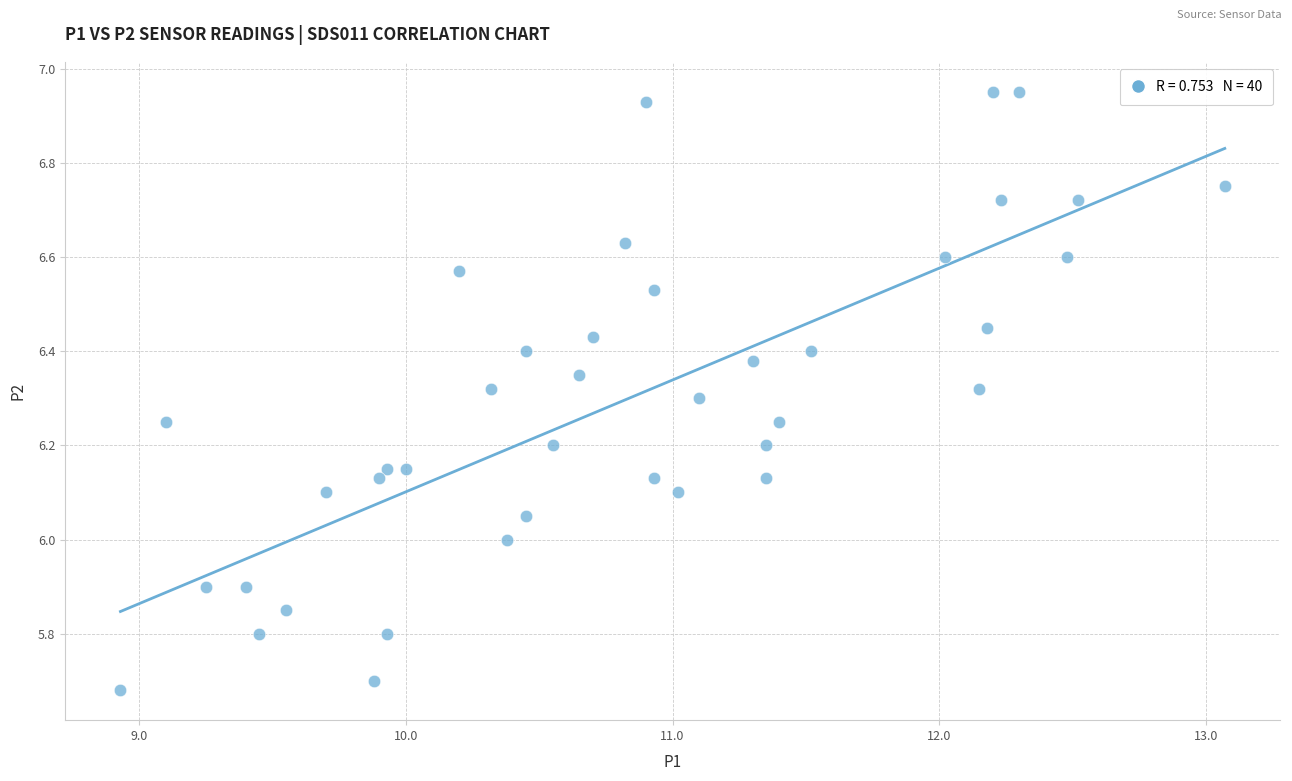

What is the range of Y values (max minus min)?

1.3